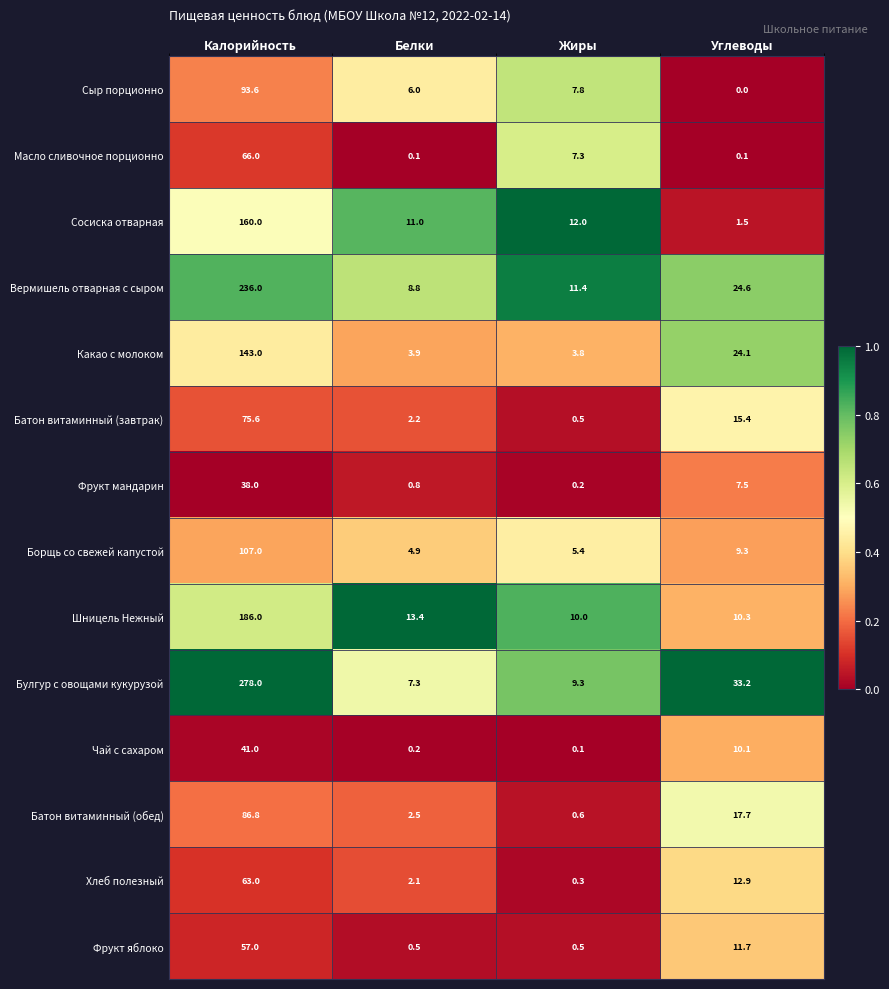

The Какао с молоком series shows 3.8 at Жиры. True or false?

True